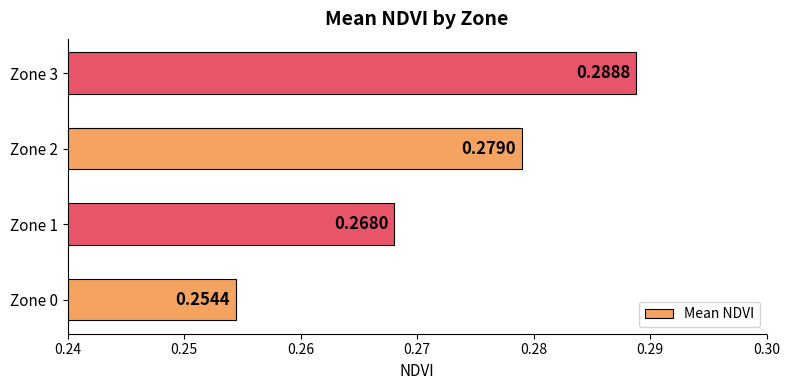

Rank the categories by value from lowest to highest.

Zone 0, Zone 1, Zone 2, Zone 3